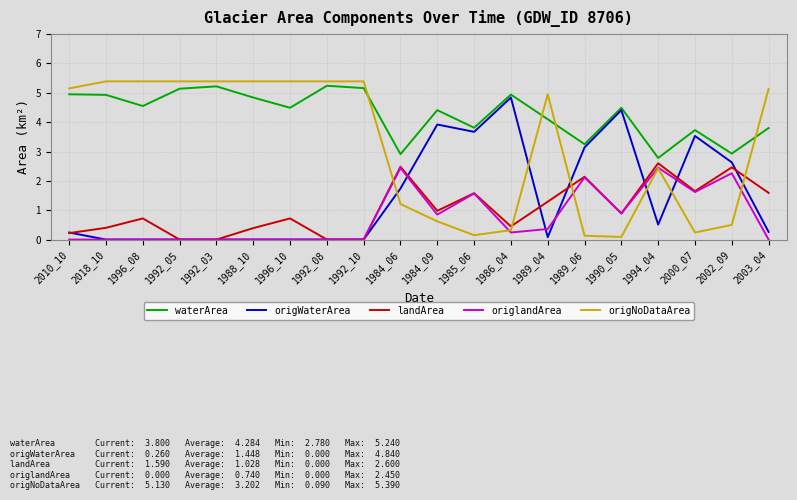

What is the difference between the maximum and minimum values in the origlandArea series?

2.5